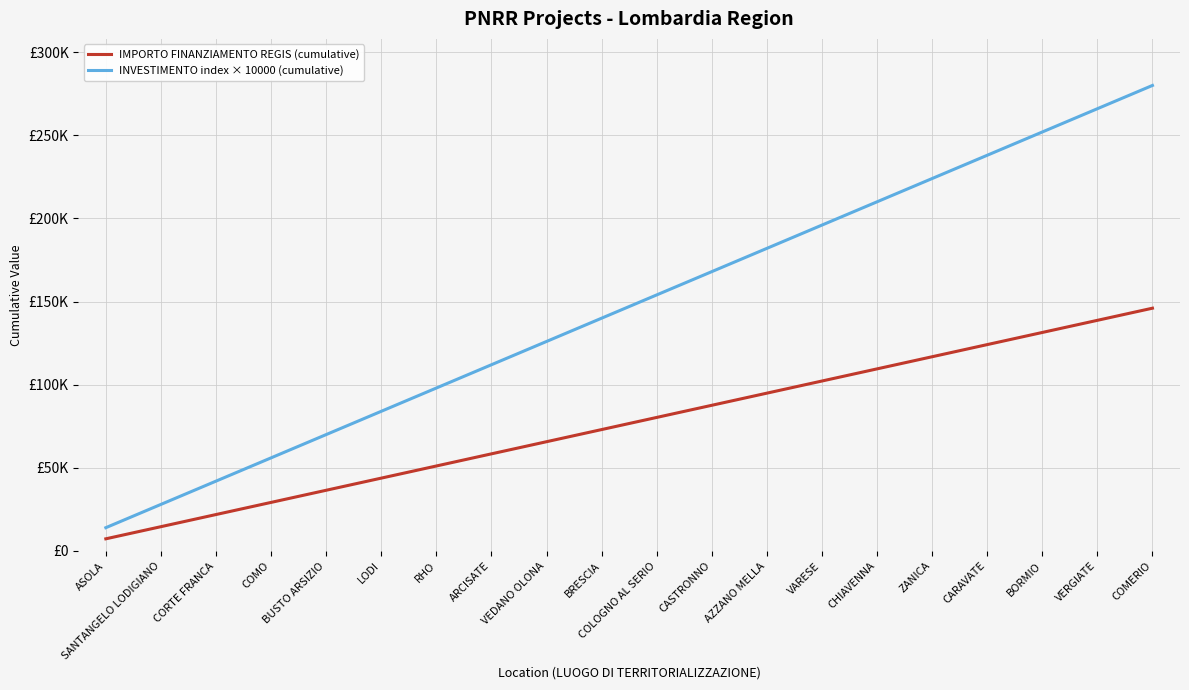

True or false: INVESTIMENTO index × 10000 (cumulative) has a value of 24186 at CORTE FRANCA.

False